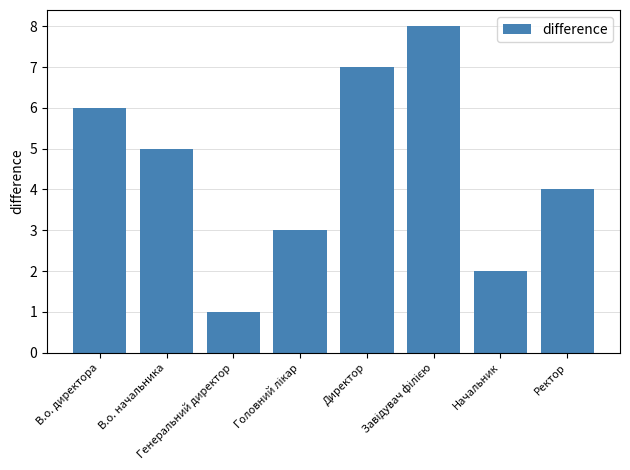

What is the maximum value shown in the chart?

8